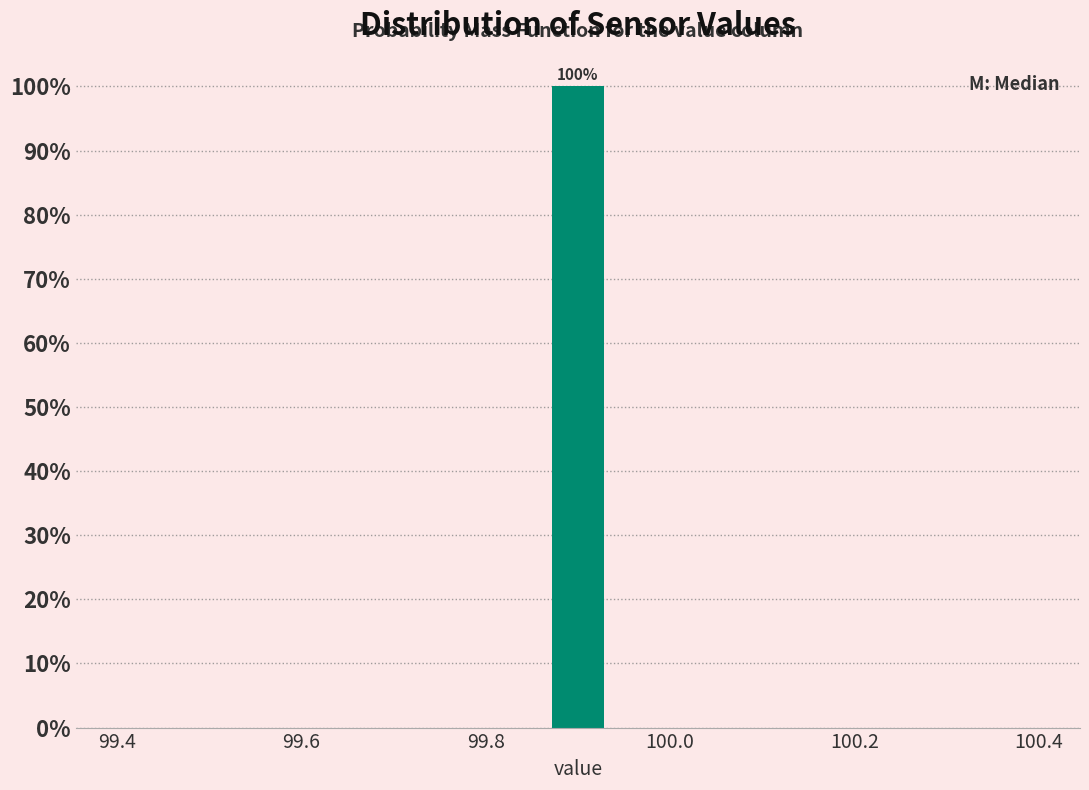

Read against the x-axis, roughly where is the centre of the tallest bar?

99.90